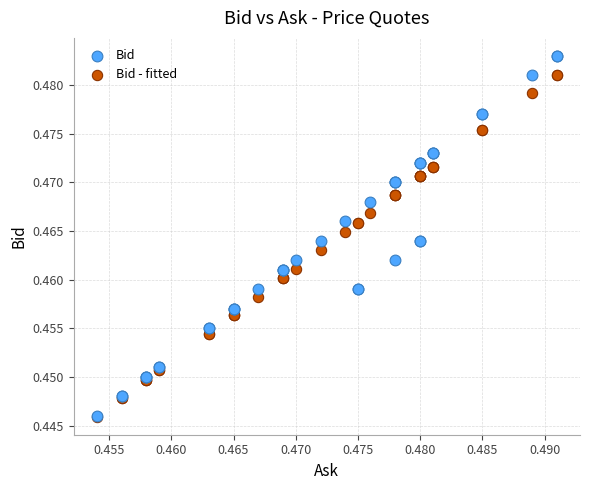

Which series contains the highest Y value?

Bid